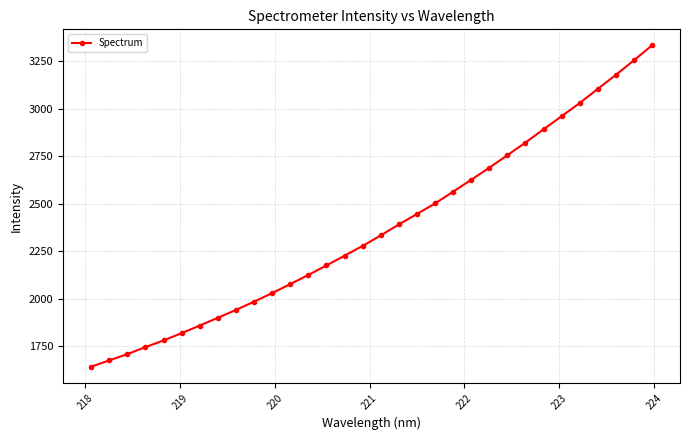

What is the maximum value shown in the chart?

3332.8